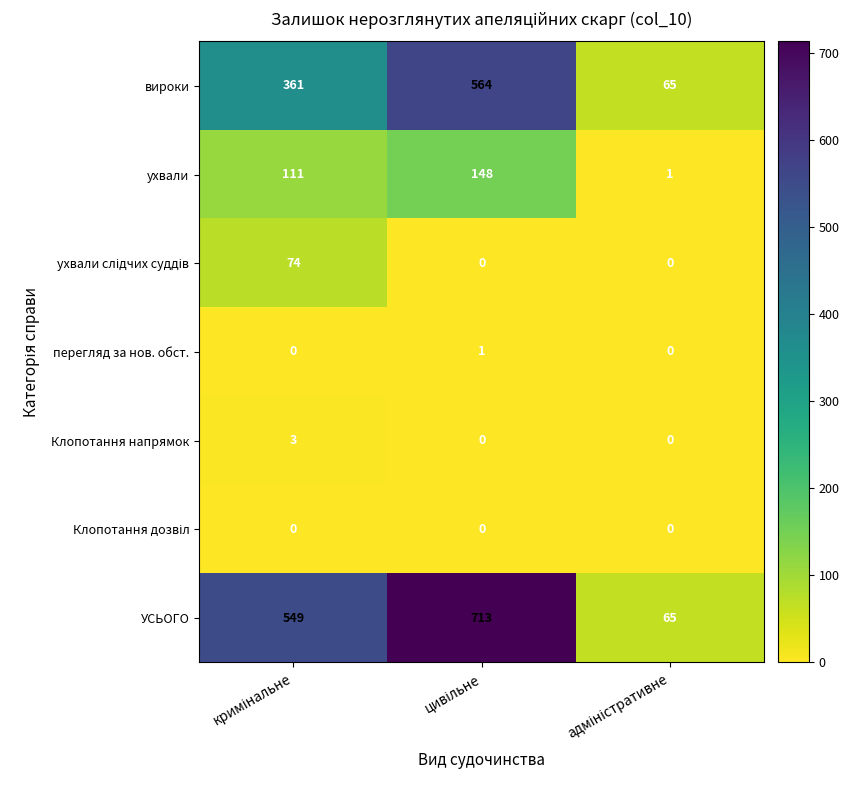

Which series has the largest range (max minus min)?

УСЬОГО